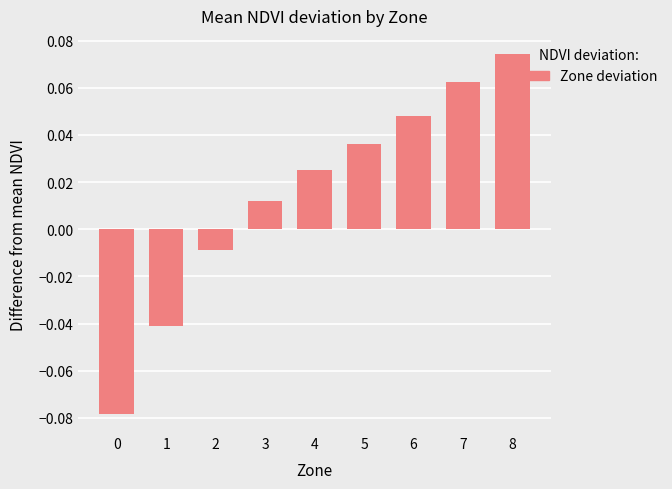

Are the bars horizontal?

No